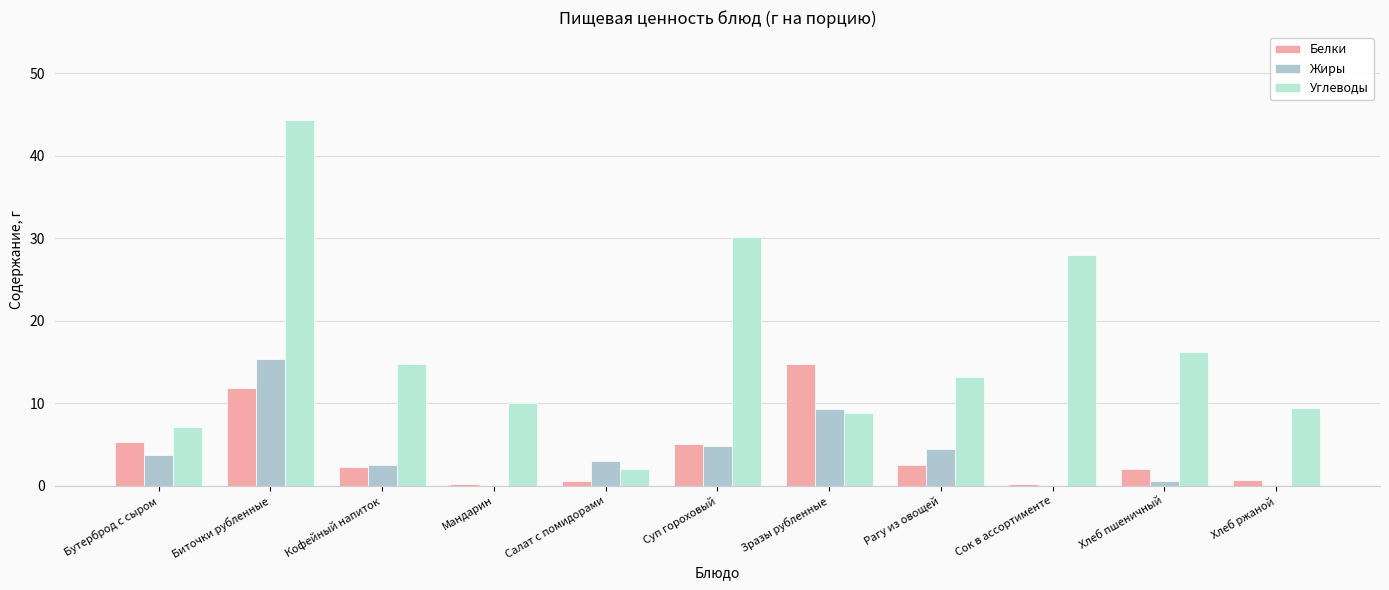

Count the number of data series in this chart.

3